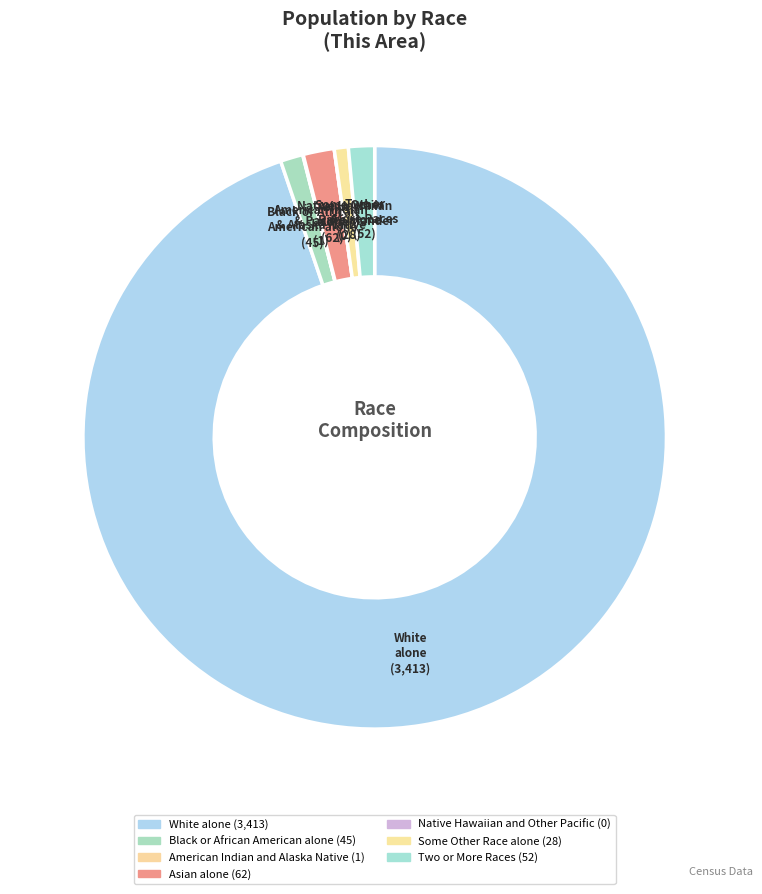

How many segments does this pie chart have?

7